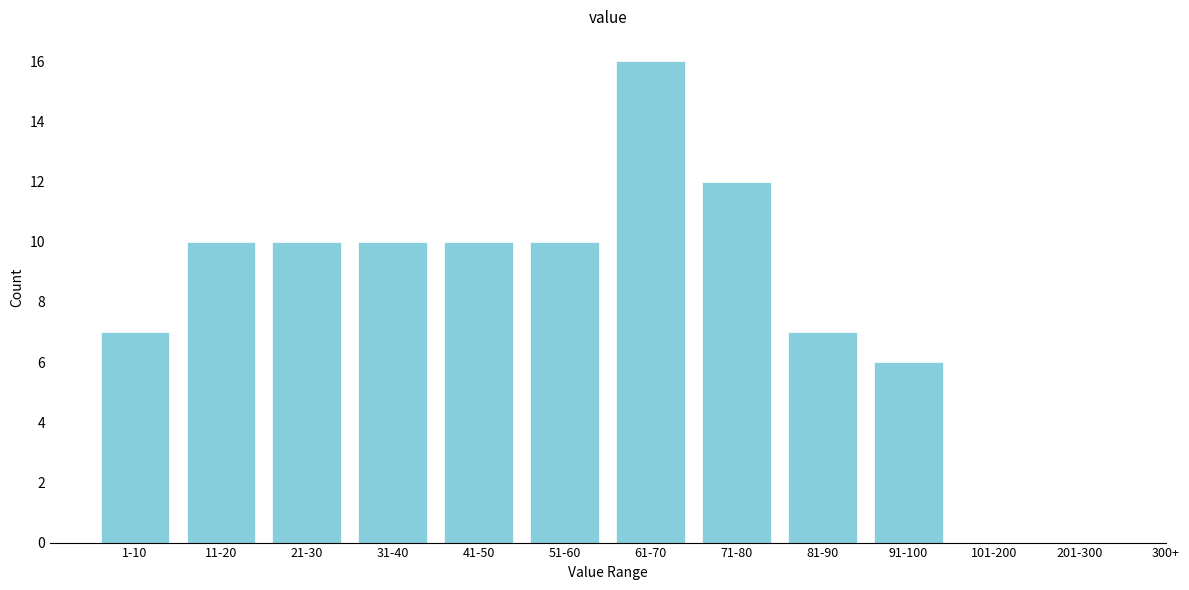

Reading left to right, what are all the values shown in this chart?

1-10=7	11-20=10	21-30=10	31-40=10	41-50=10	51-60=10	61-70=16	71-80=12	81-90=7	91-100=6	101-200=0	201-300=0